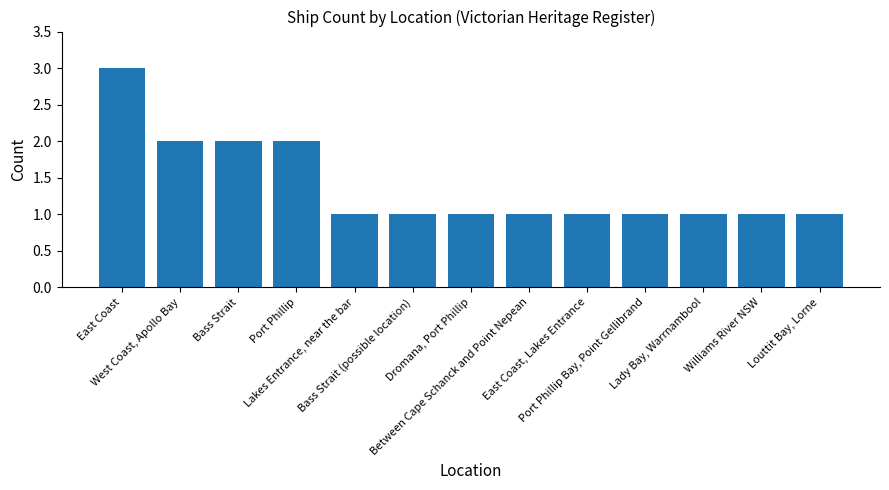

Count the values in the range 1 to 2.

12